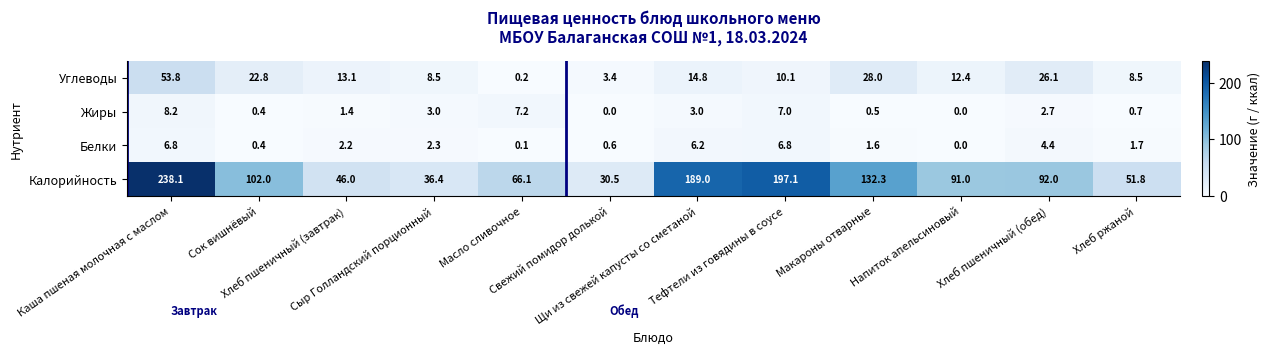

What is the sum of all Калорийность values?

1272.3